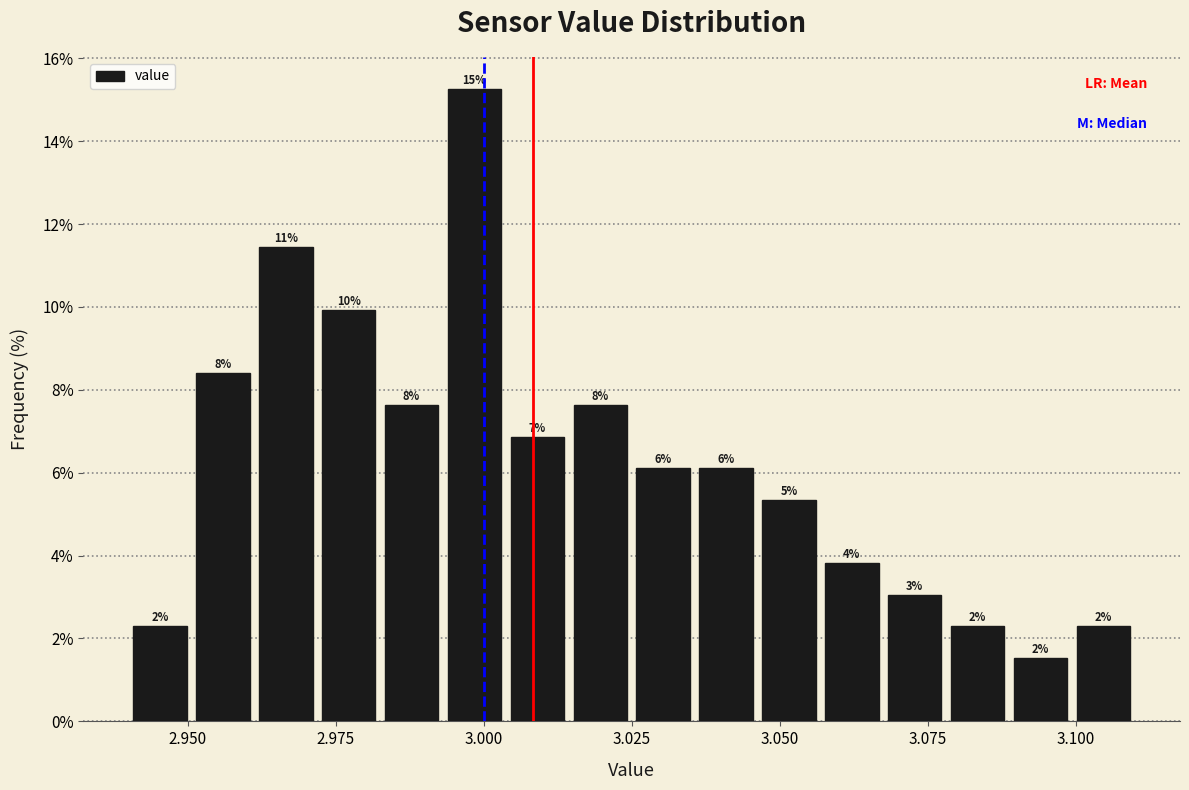

Around what value on the x-axis is the tallest bar? Give the approximate position of its centre, as read against the axis.

3.000